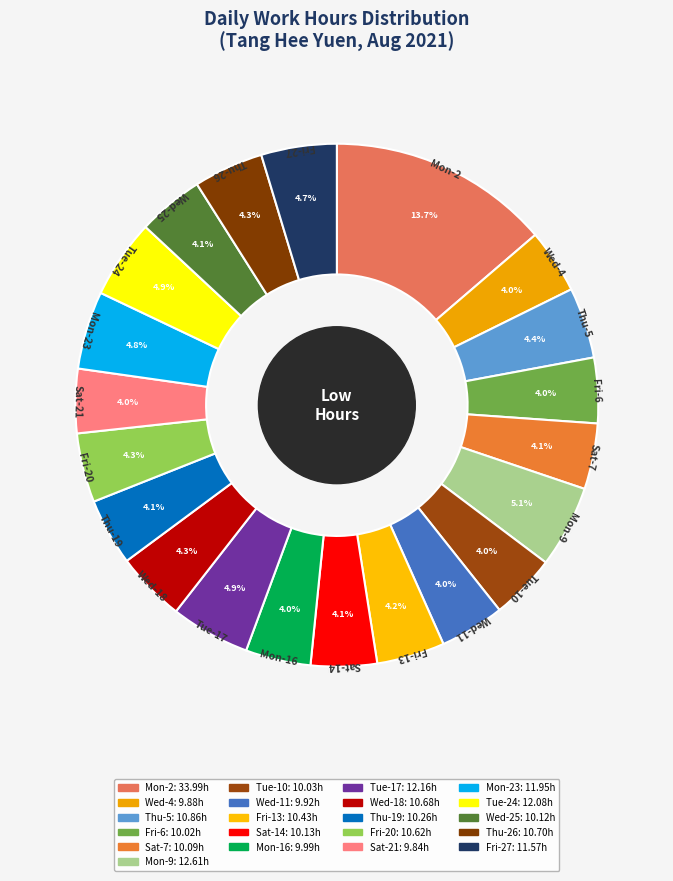

To the nearest percent, what is the average slice percentage?

5%